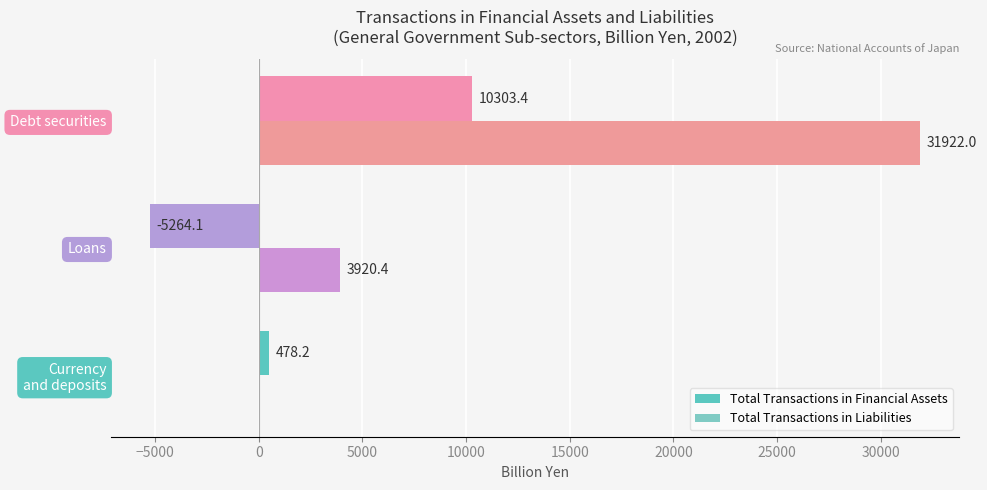

Count the number of data series in this chart.

2